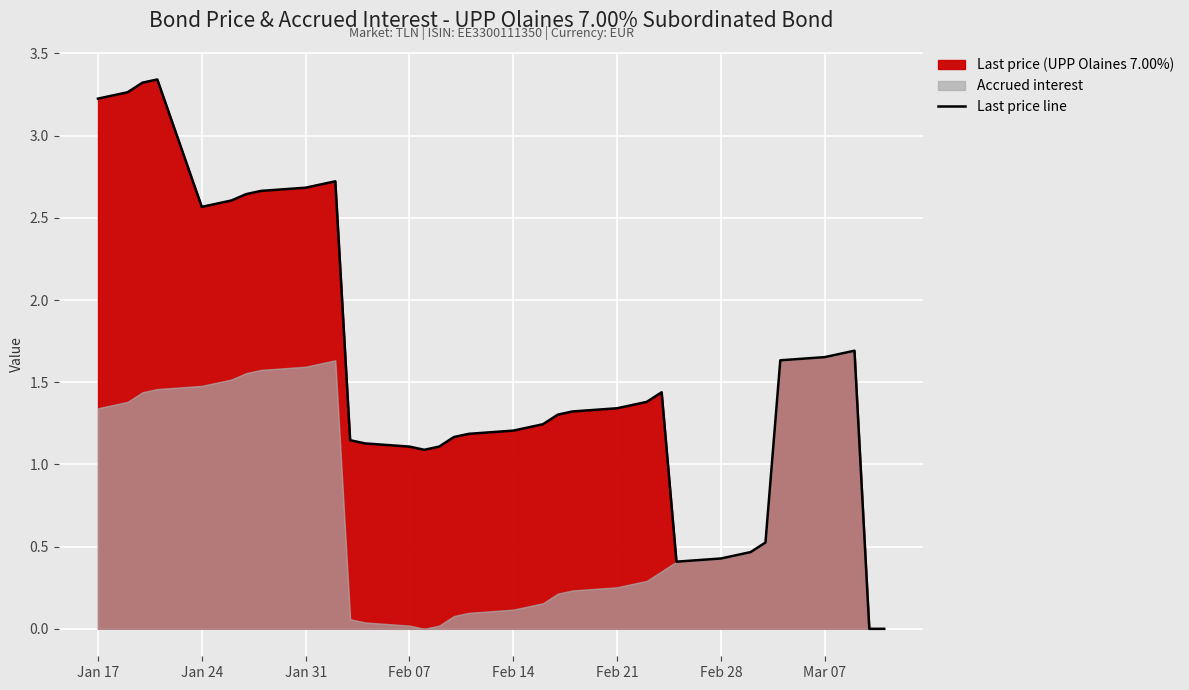

Where does the Last price line series first go above 1?

Jan 17